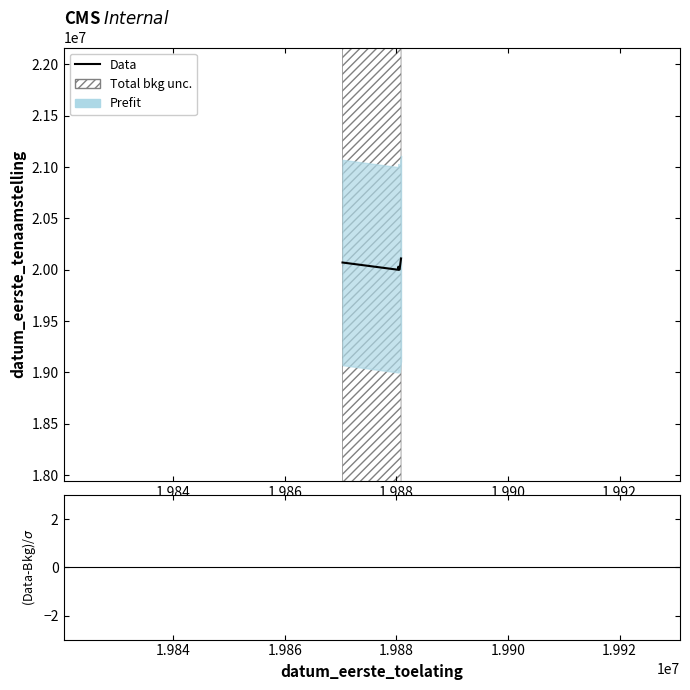

How many points are higher than both their immediate neighbors (excluding endpoints)?

1